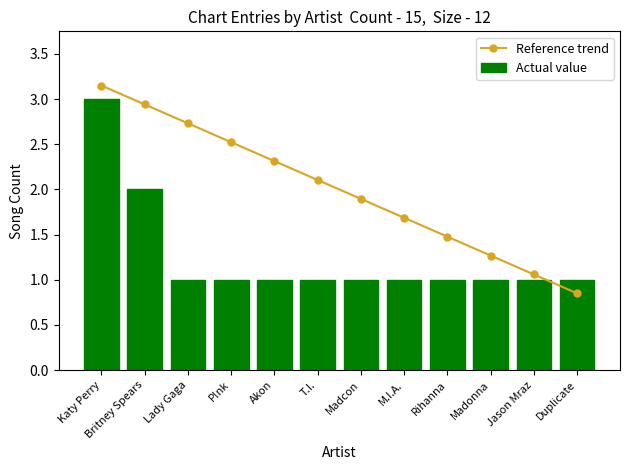

Rank the series at Katy Perry from highest to lowest value.

Reference trend, Actual value